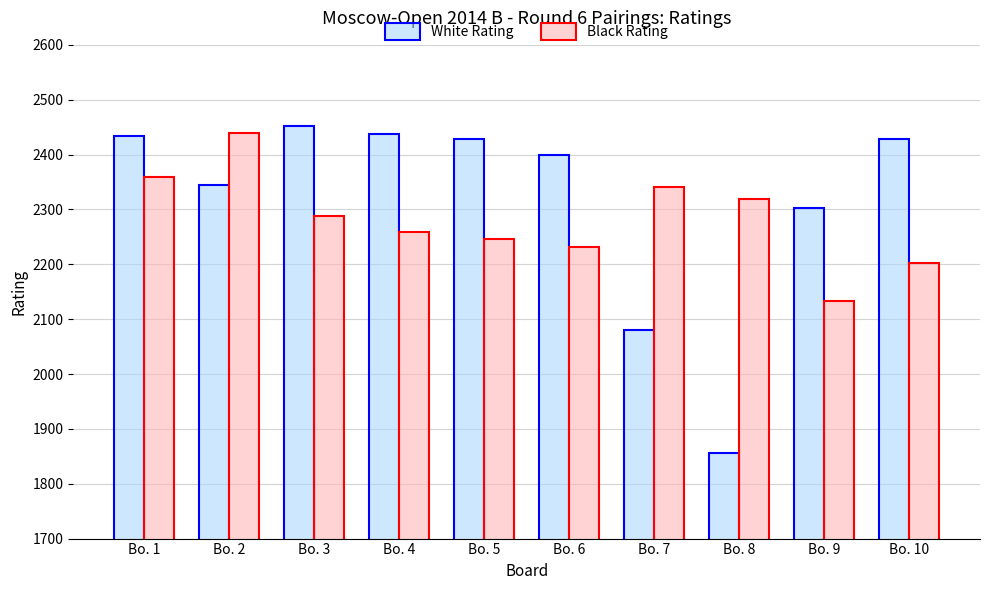

What is the average value of the White Rating series?

2316